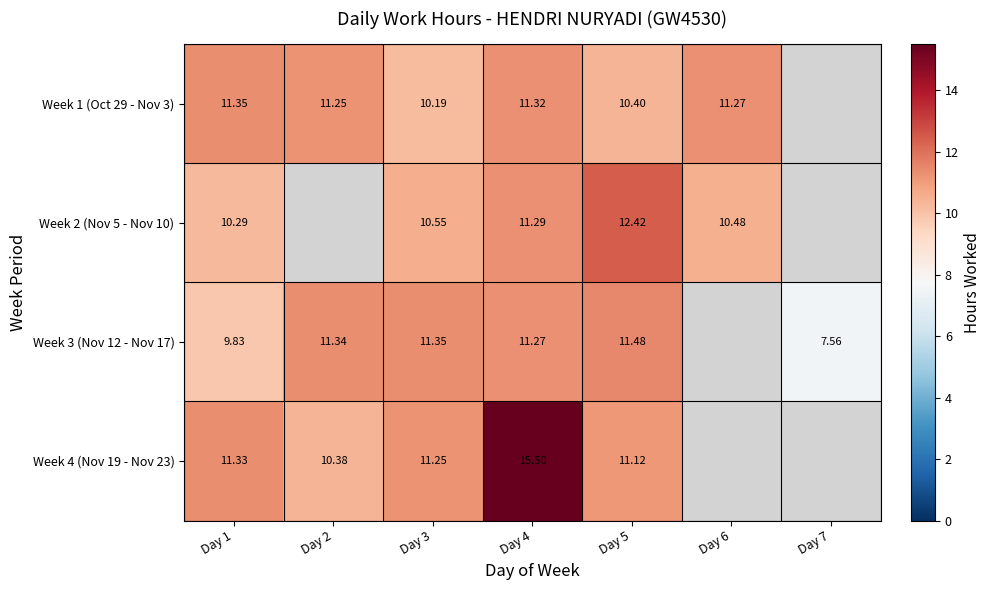

Is it true that Week 1 (Oct 29 - Nov 3) equals 10.2 at Day 3?

True